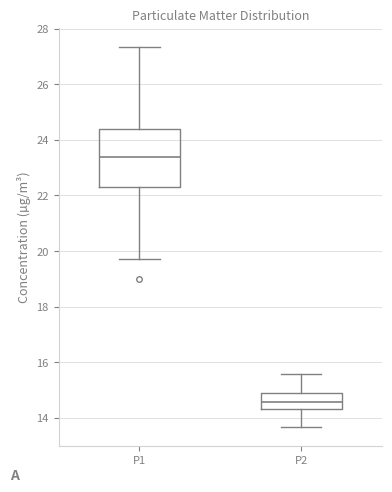

Reading left to right, read every box against the y-axis: the position of its median line, the range the box covers, and the ends of its whiskers. The values are not printed on the chart, so give them approximately, as read against the axis.

P1: median 23.4, box 22.4 to 24.4, whiskers 19.8 to 27.4
P2: median 14.6, box 14.4 to 14.8, whiskers 13.6 to 15.6